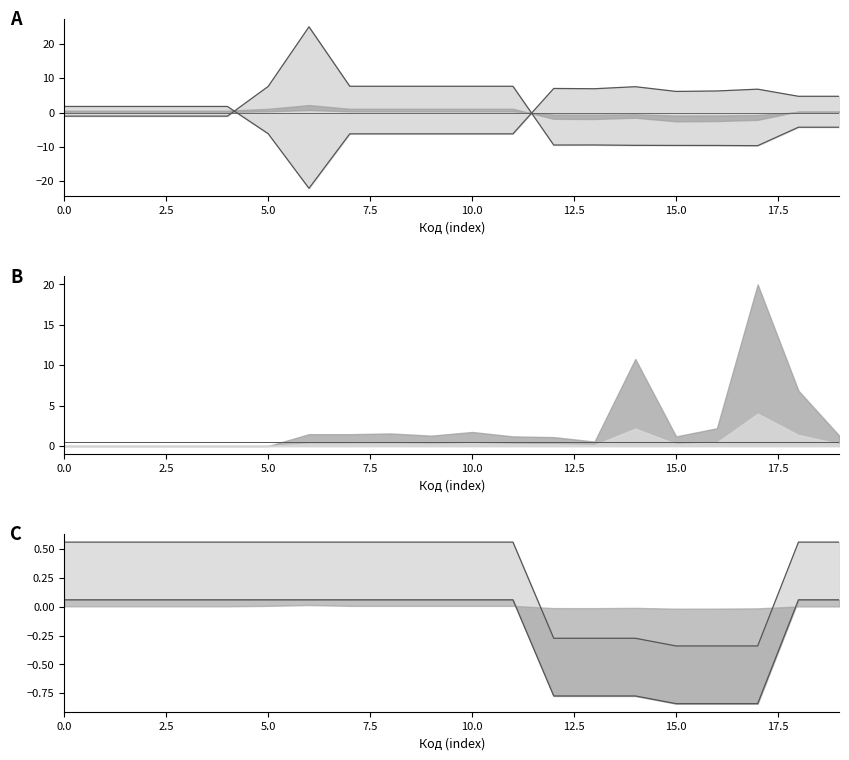

How many negative values does the upper ratio series have?

6